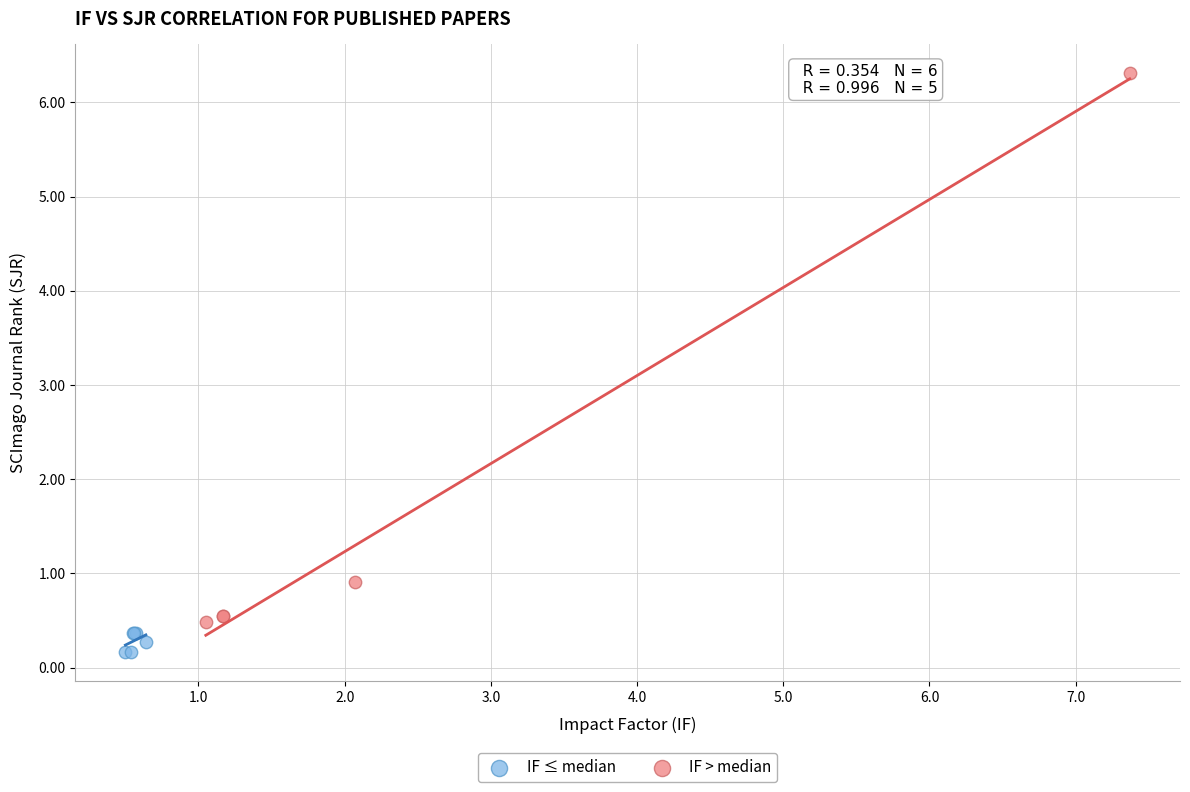

Which series contains the lowest Y value?

IF ≤ median